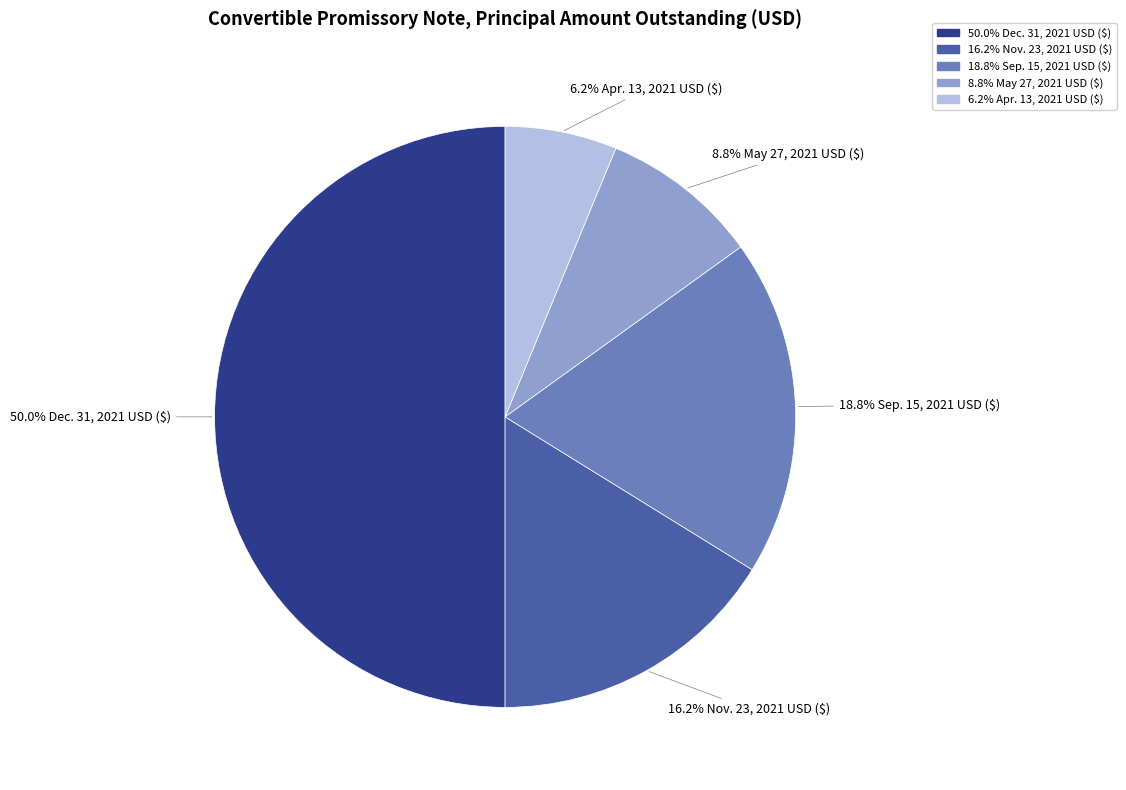

Count the number of slices in the pie.

5